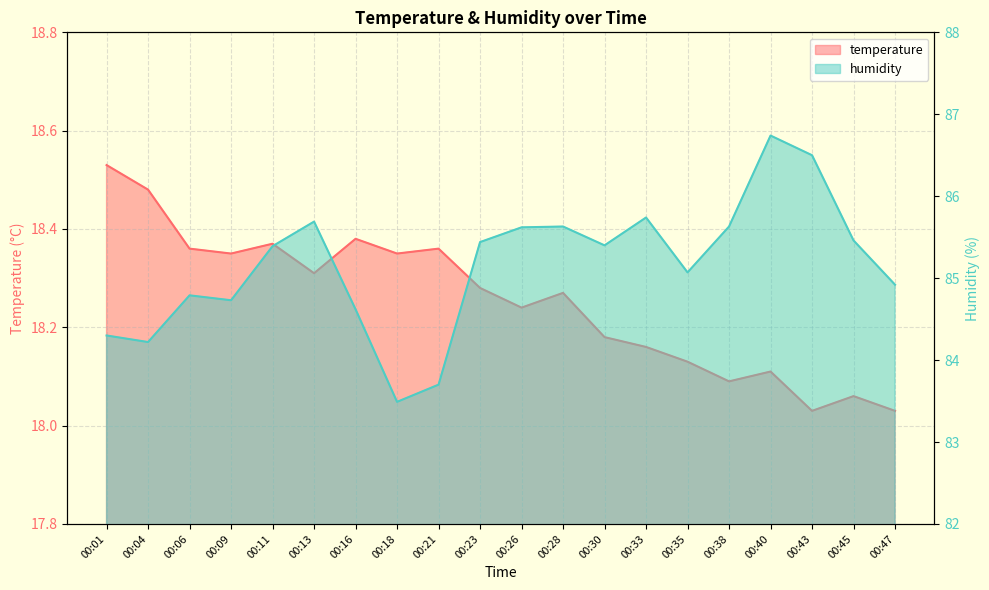

Which series has the largest total across all categories?

humidity